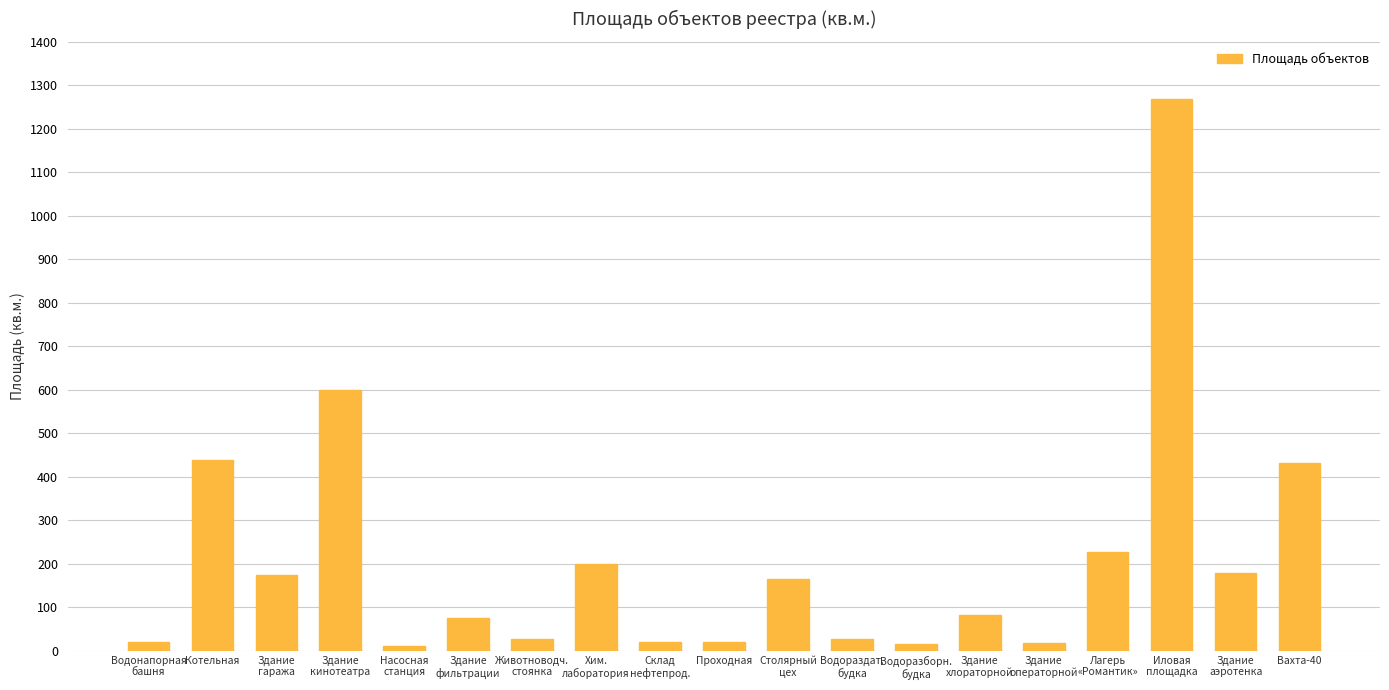

What is the sum of all values?

4005.3